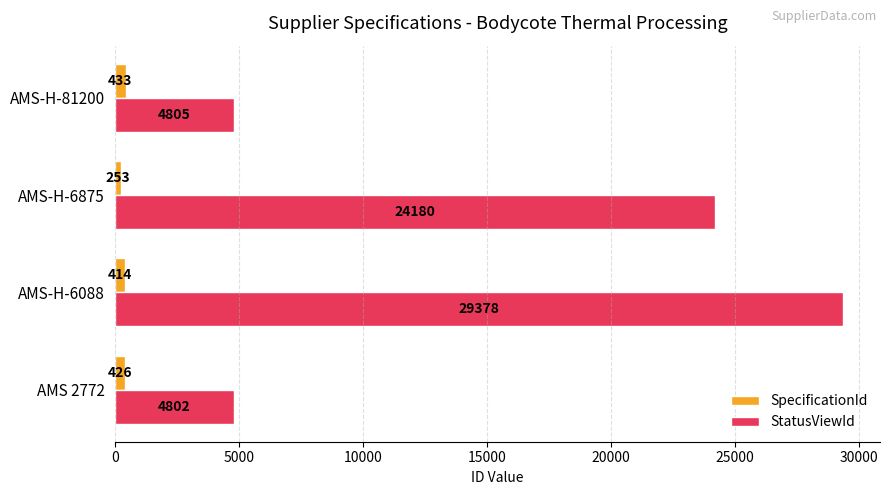

True or false: SpecificationId has a value of 426 at AMS 2772.

True